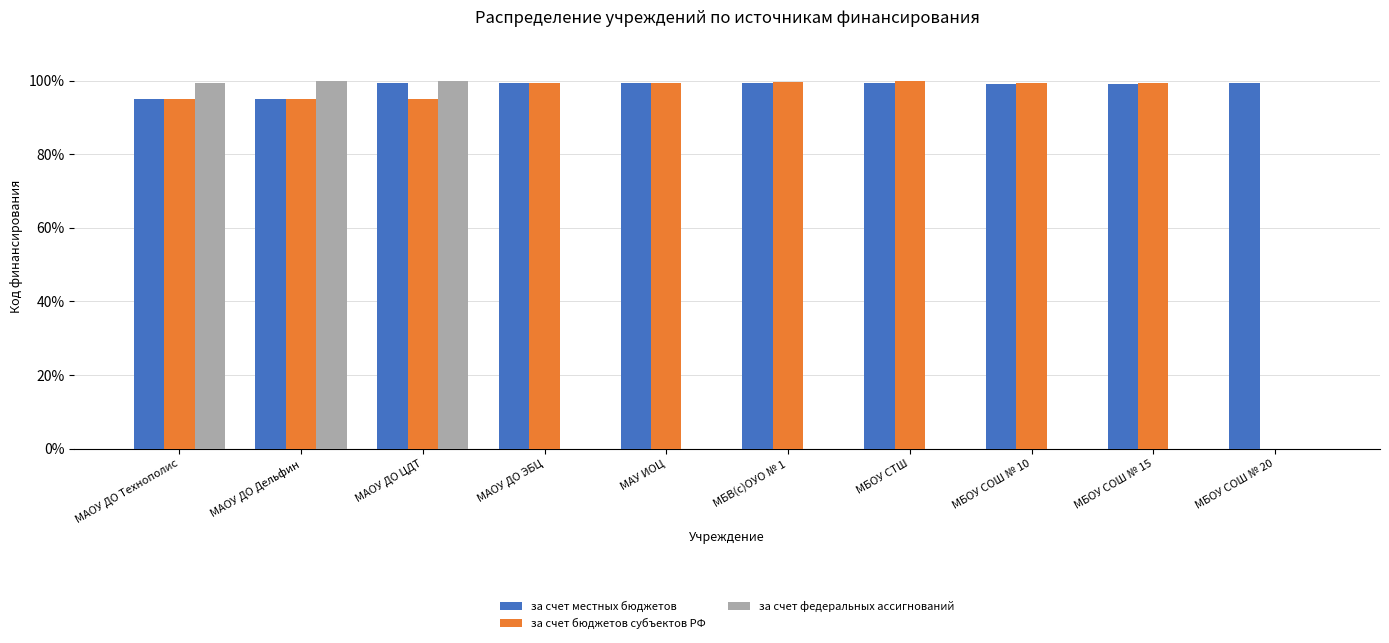

What is the total value across all series at МБОУ СОШ № 10?

198.5